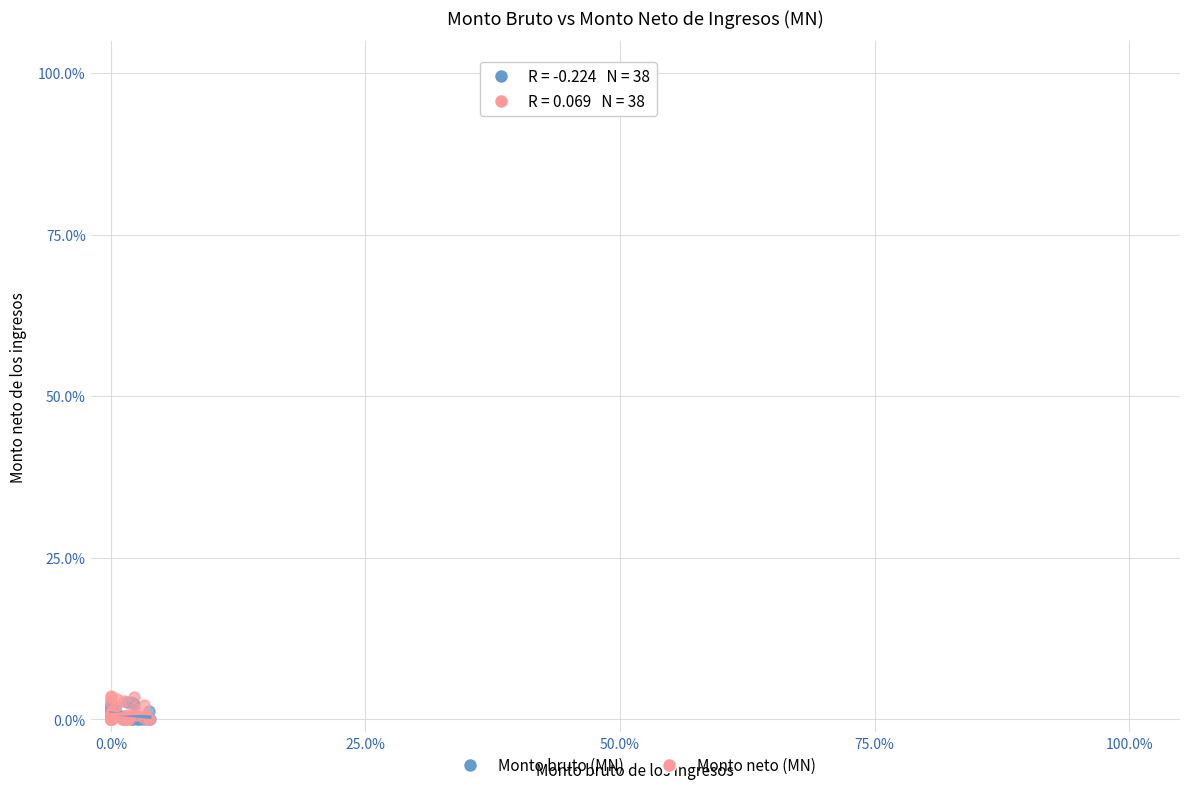

What are all the series names shown in the legend?

Monto bruto (MN), Monto neto (MN)